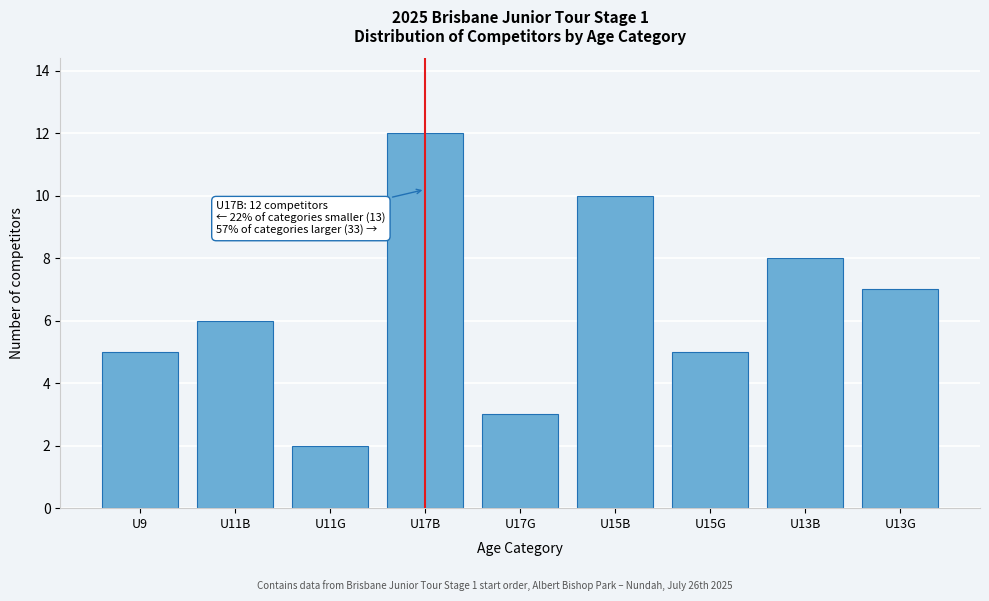

Reading left to right, extract all data points from this chart.

5	6	2	12	3	10	5	8	7